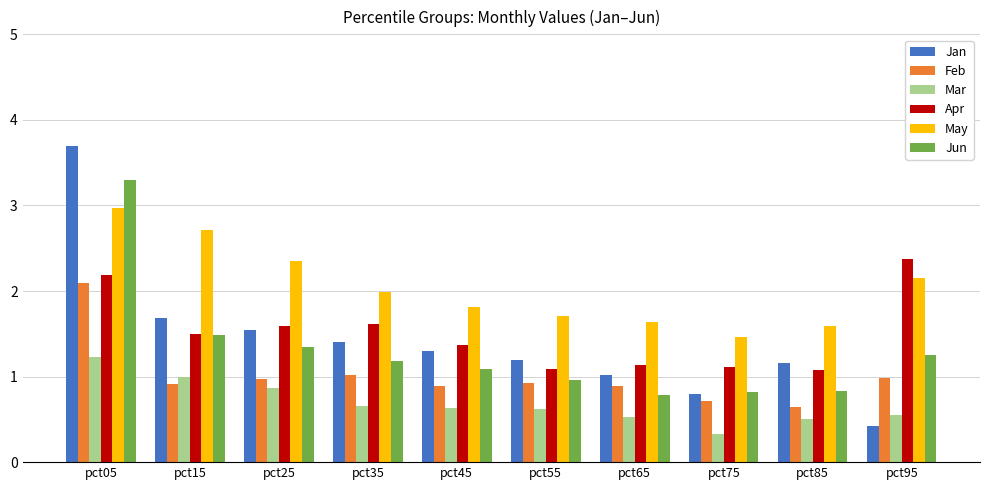

What is the minimum value for Mar?

0.3